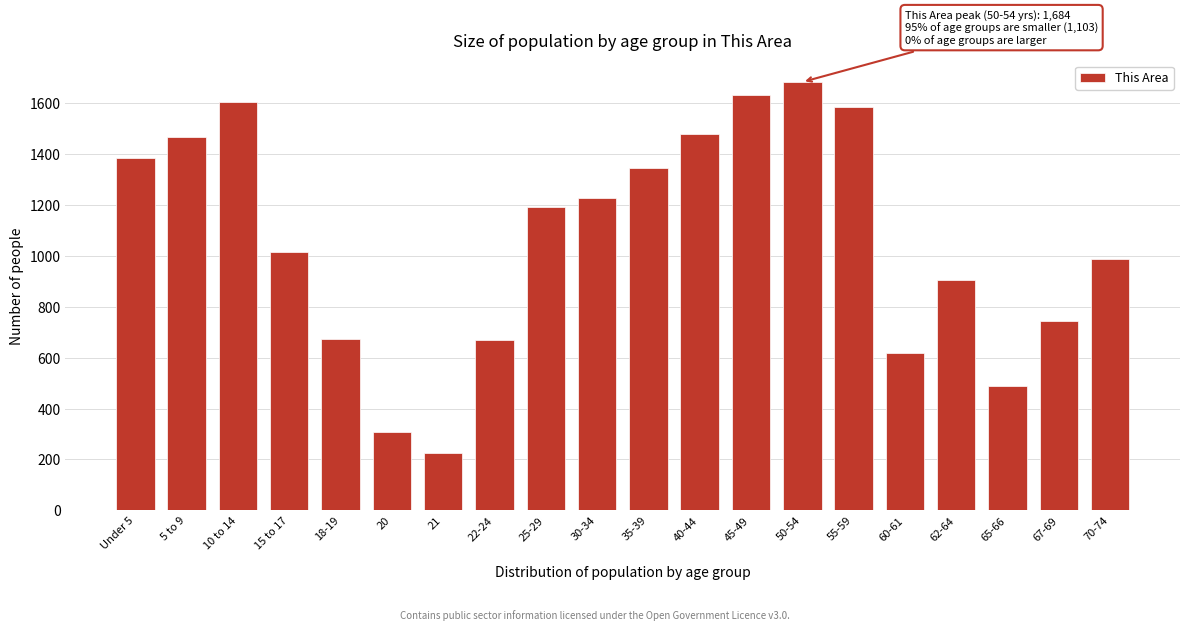

What is the sum of the values at 25-29 and 62-64?

2098